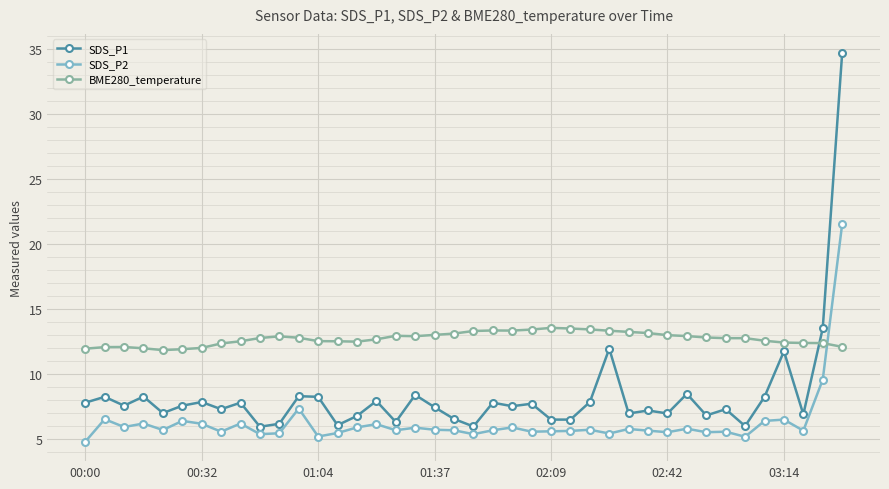

What is the smallest value displayed?

4.8